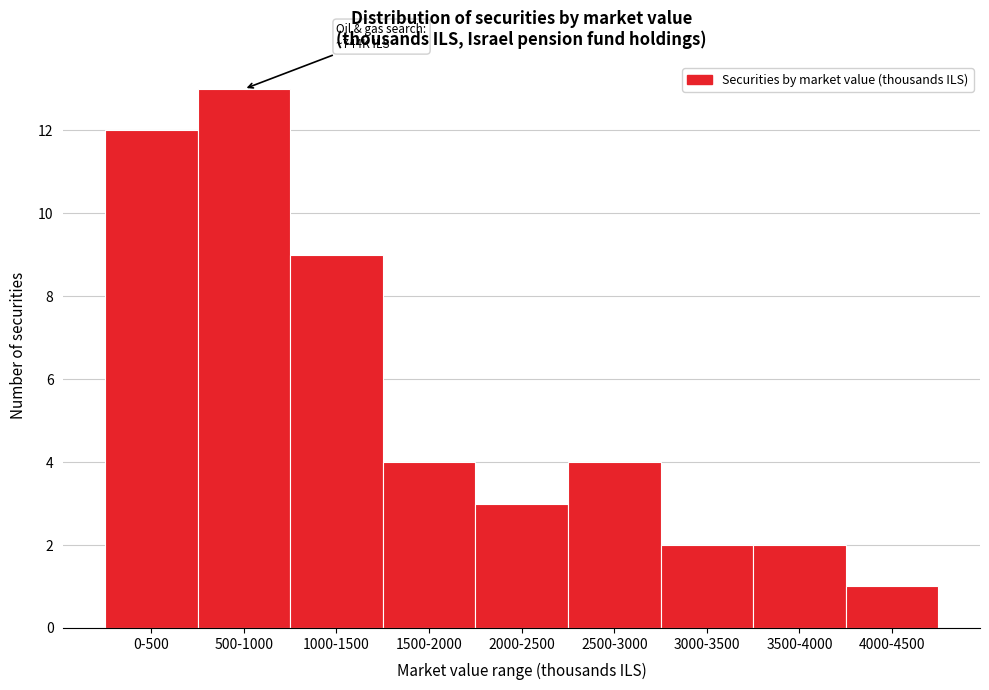

Reading left to right, what are all the values shown in this chart?

0-500=12	500-1000=13	1000-1500=9	1500-2000=4	2000-2500=3	2500-3000=4	3000-3500=2	3500-4000=2	4000-4500=1